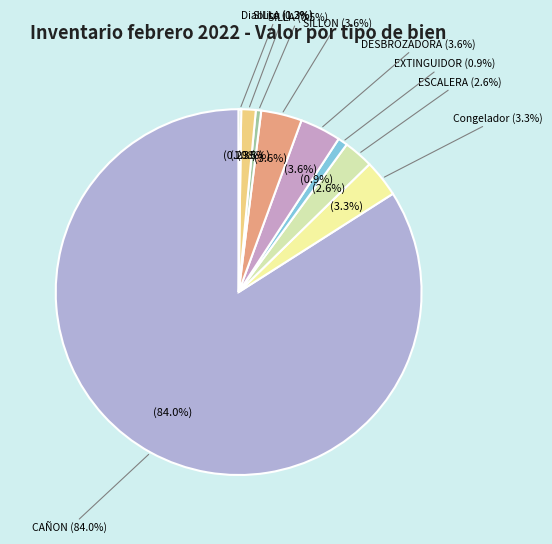

Is there any slice that represents more than half of the pie?

Yes